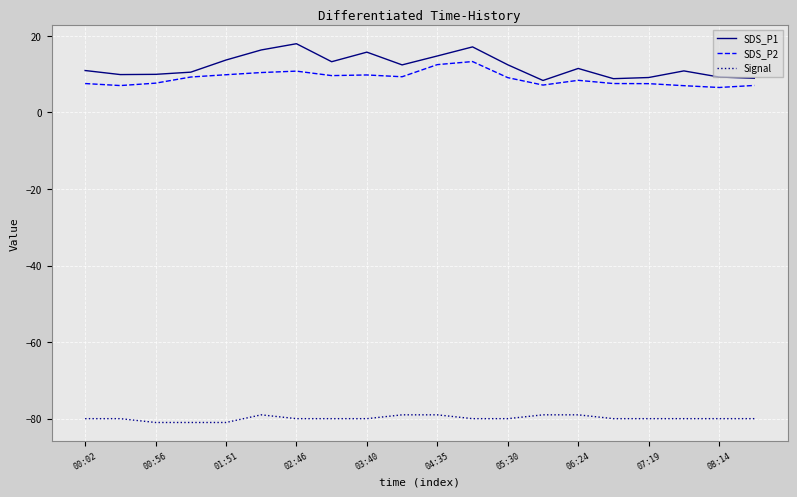

How many values in the SDS_P2 series are below 9?

10